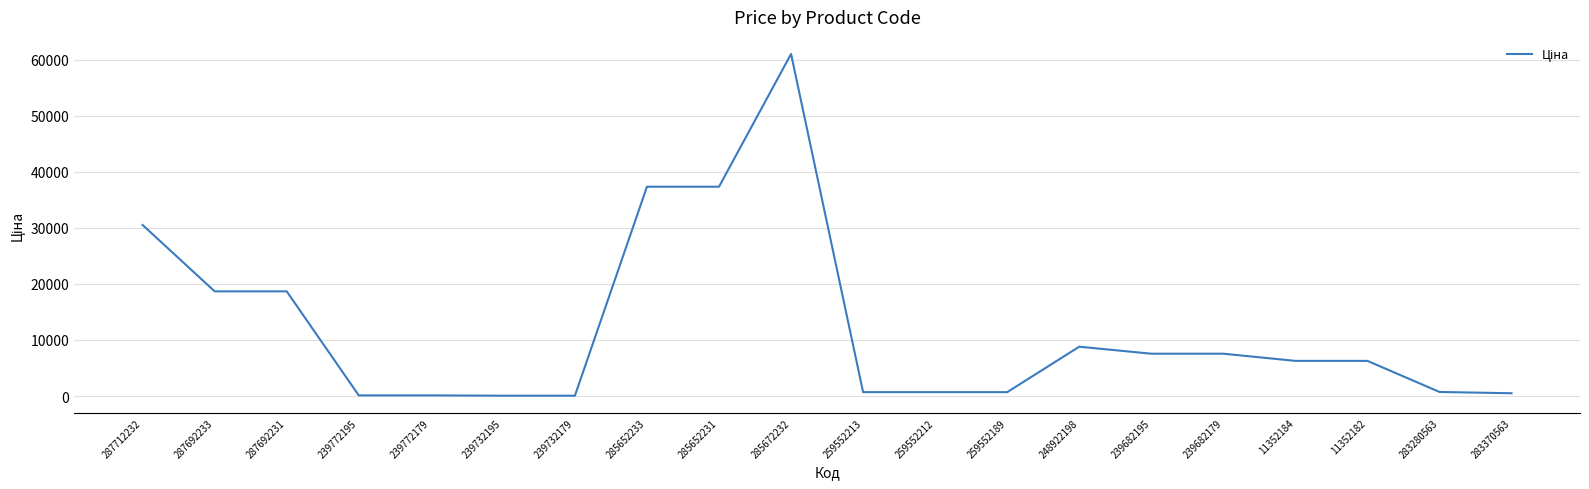

What is the difference between the maximum and minimum values?

60968.0